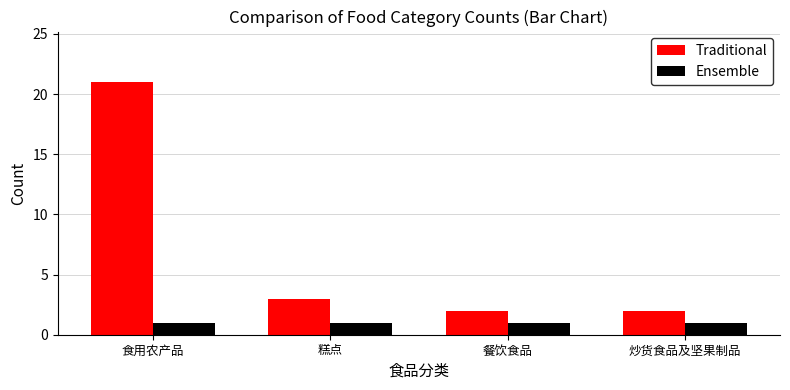

What is the spread (max minus min) of values at 食用农产品?

20